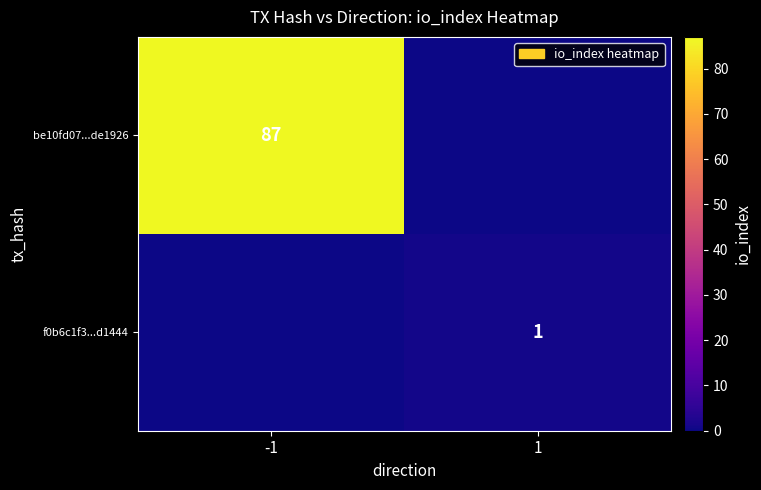

At how many categories does at least one series exceed 1?

1